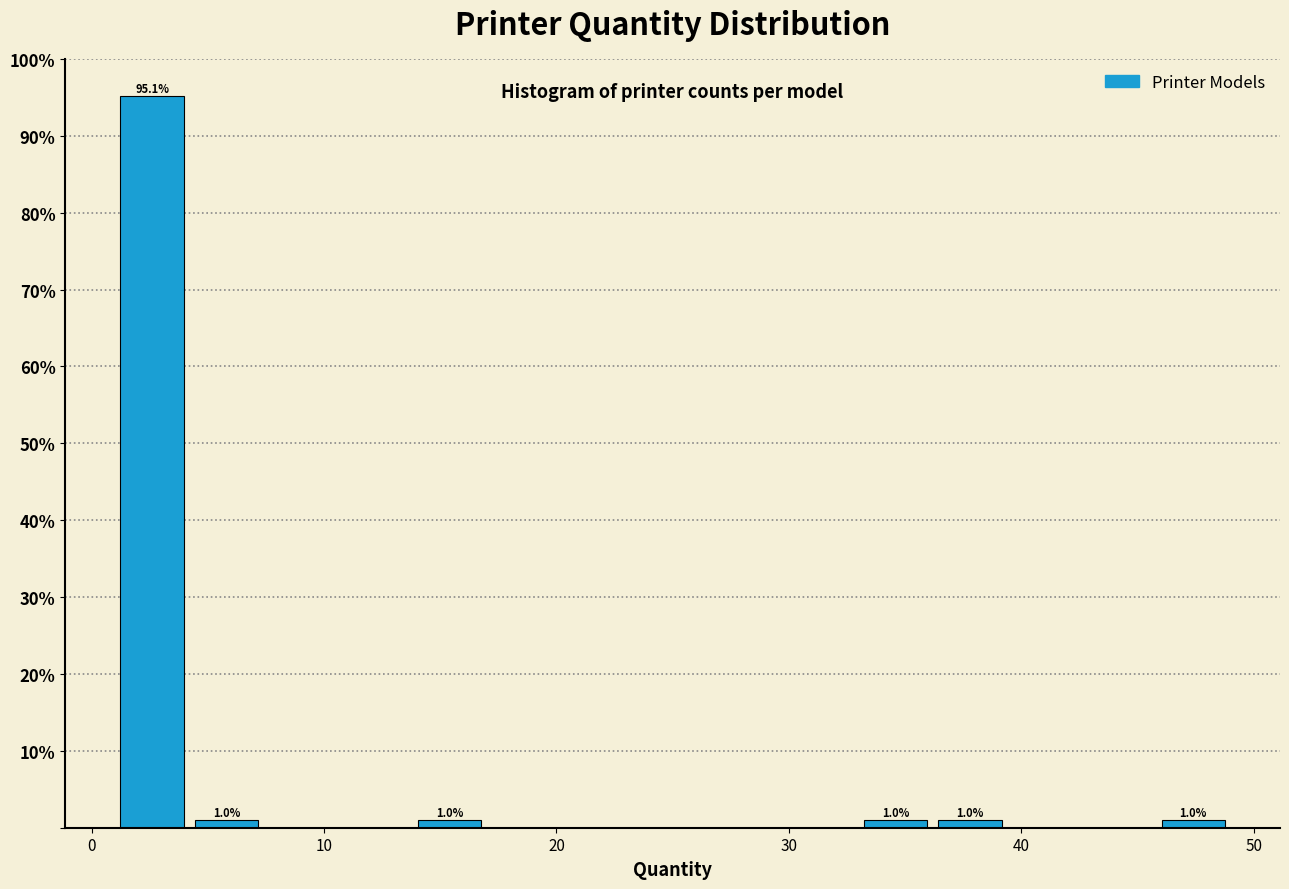

Around what value on the x-axis is the tallest bar? Give the approximate position of its centre, as read against the axis.

3